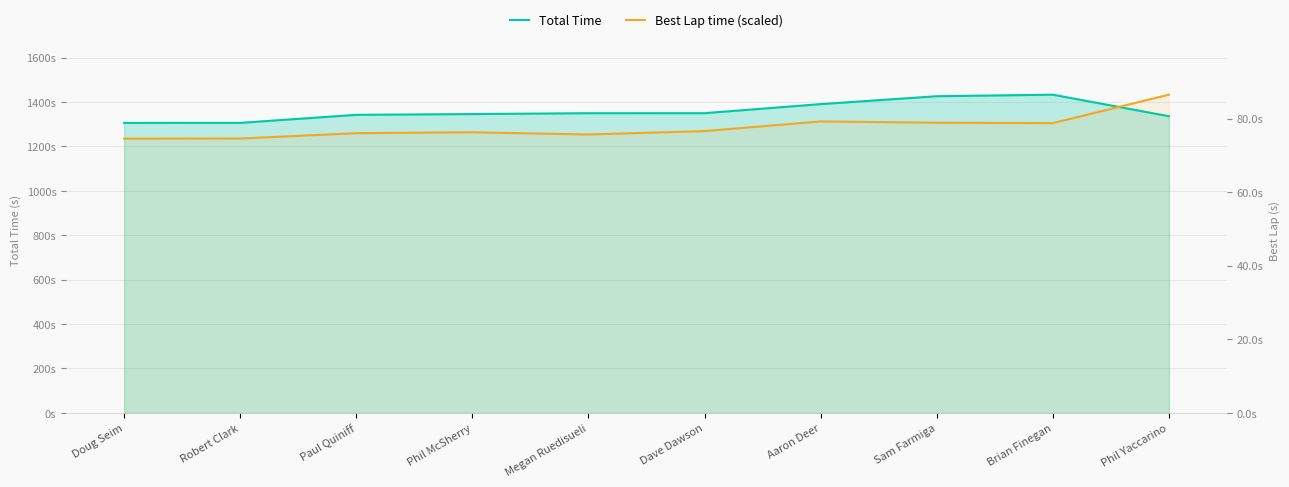

Rank the series at Phil McSherry from highest to lowest value.

Total Time, Best Lap time (scaled)